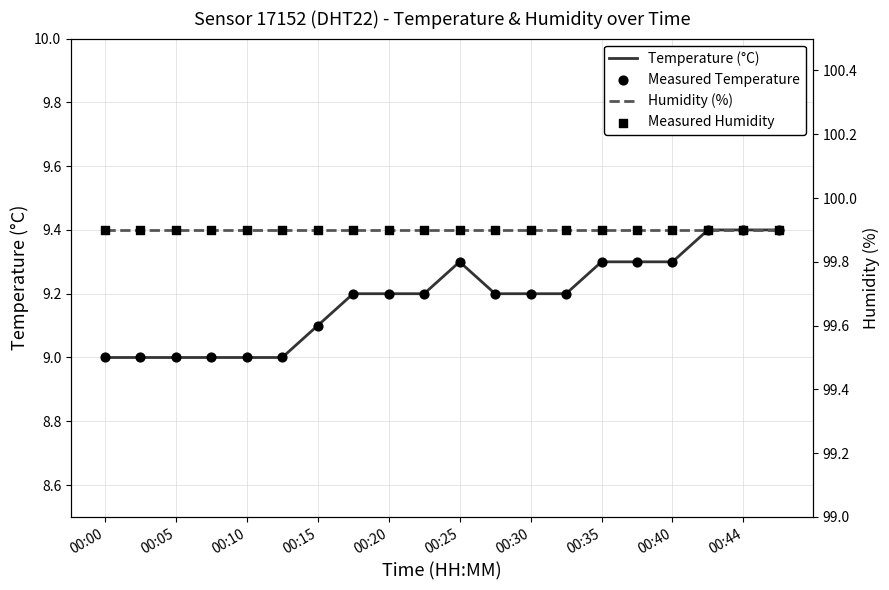

At how many categories does at least one series exceed 73?

20